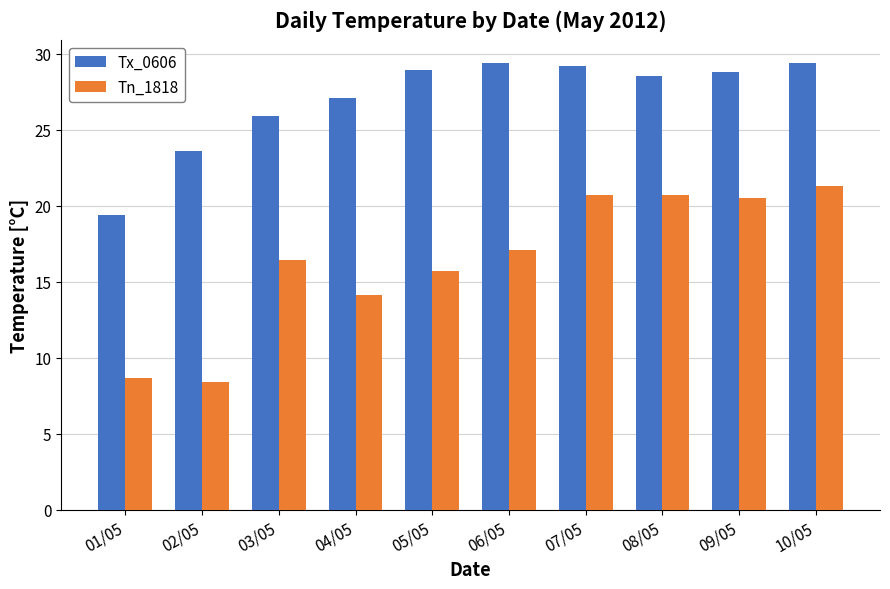

What is the smallest value displayed?

8.4